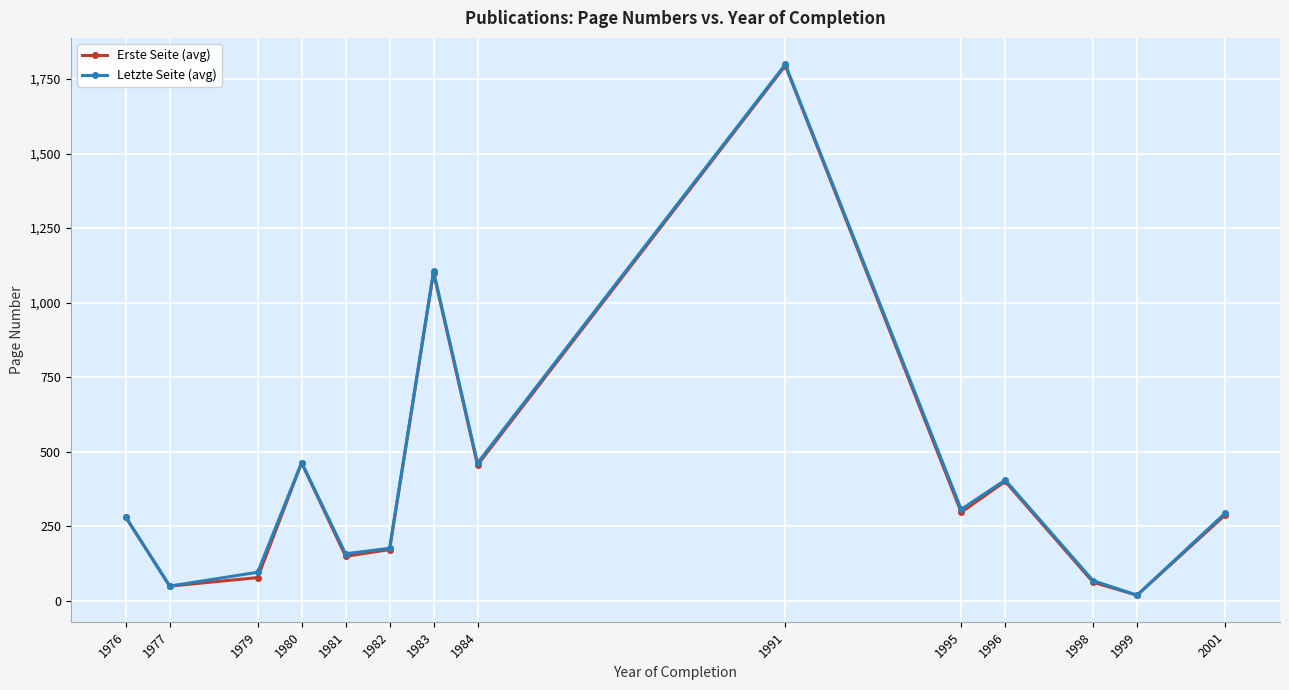

What is the value of the Erste Seite (avg) point at the 6th from the left?

171.0